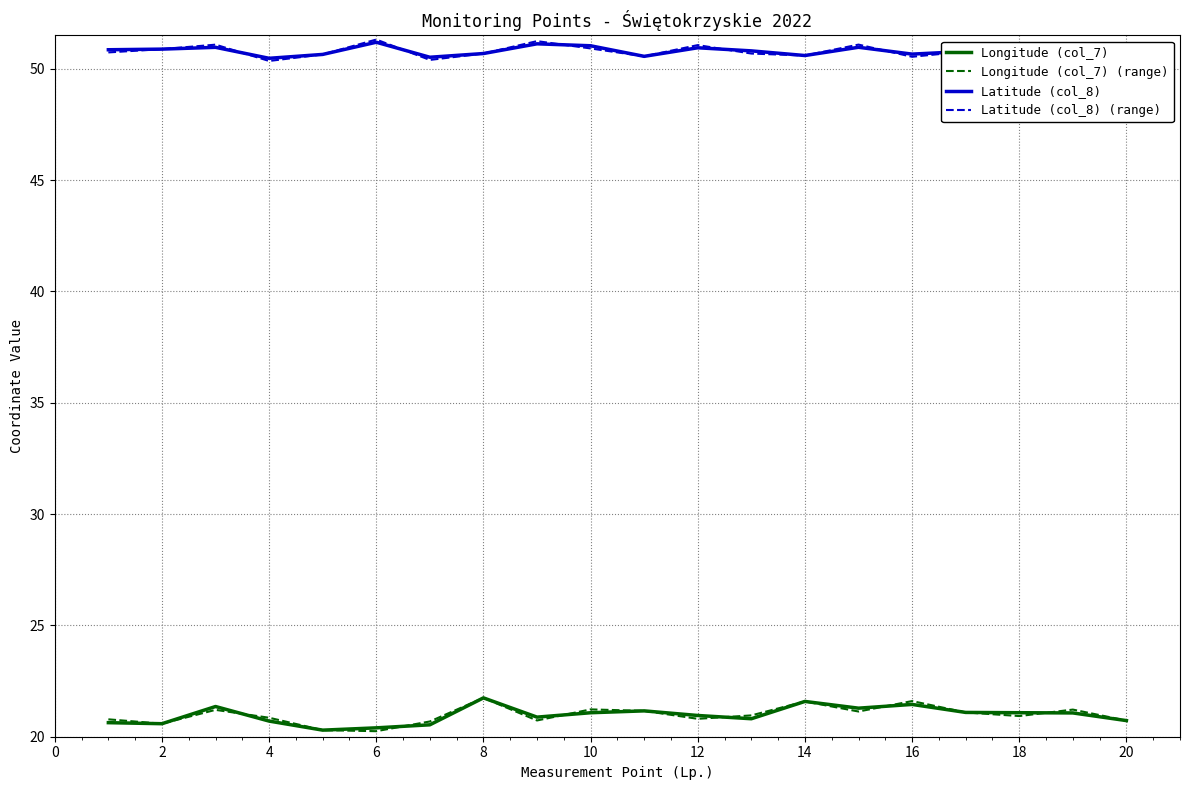

Which series ends up on top after the final intersection of Latitude (col_8) (range) and Latitude (col_8)?

Latitude (col_8)